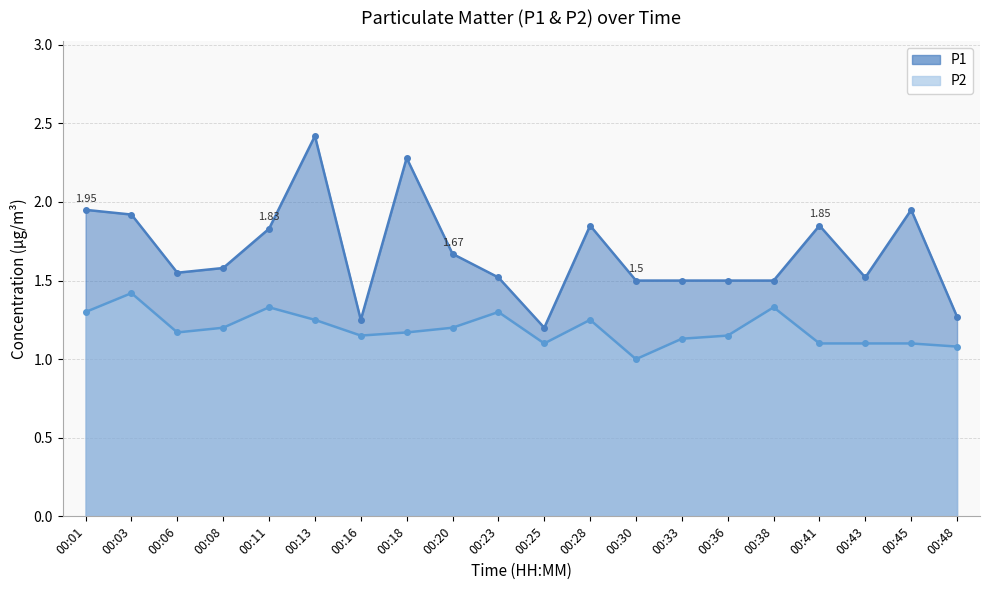

The P1 series shows 1.6 at 00:08. True or false?

True